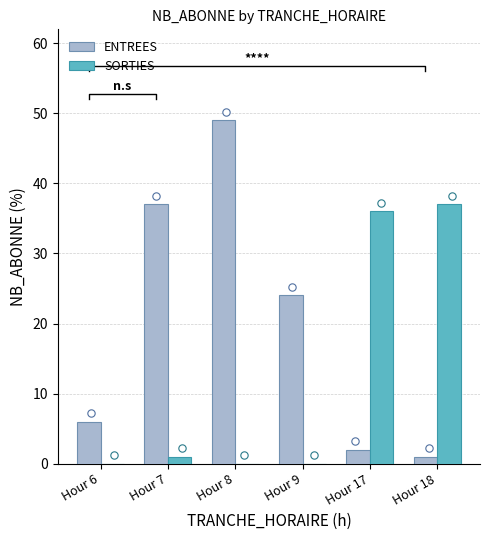

At how many categories does at least one series exceed 14?

5